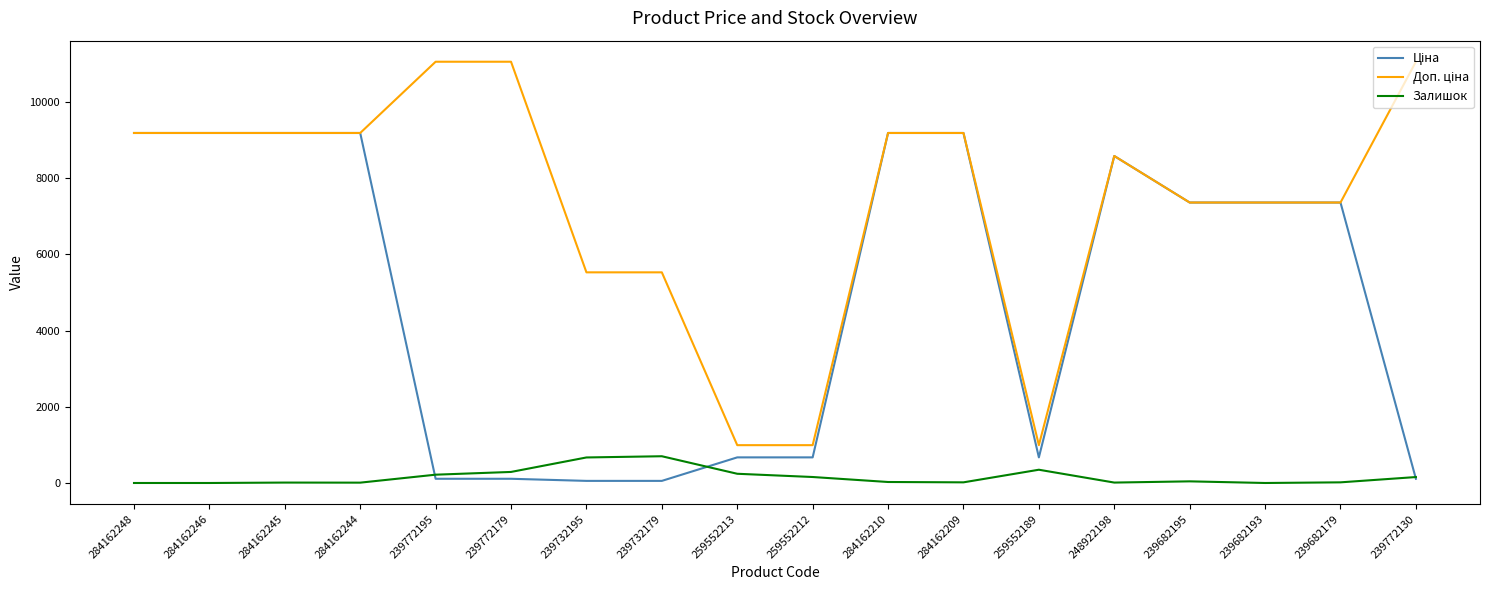

The value of Залишок at 239732179 is 702.0. True or false?

True